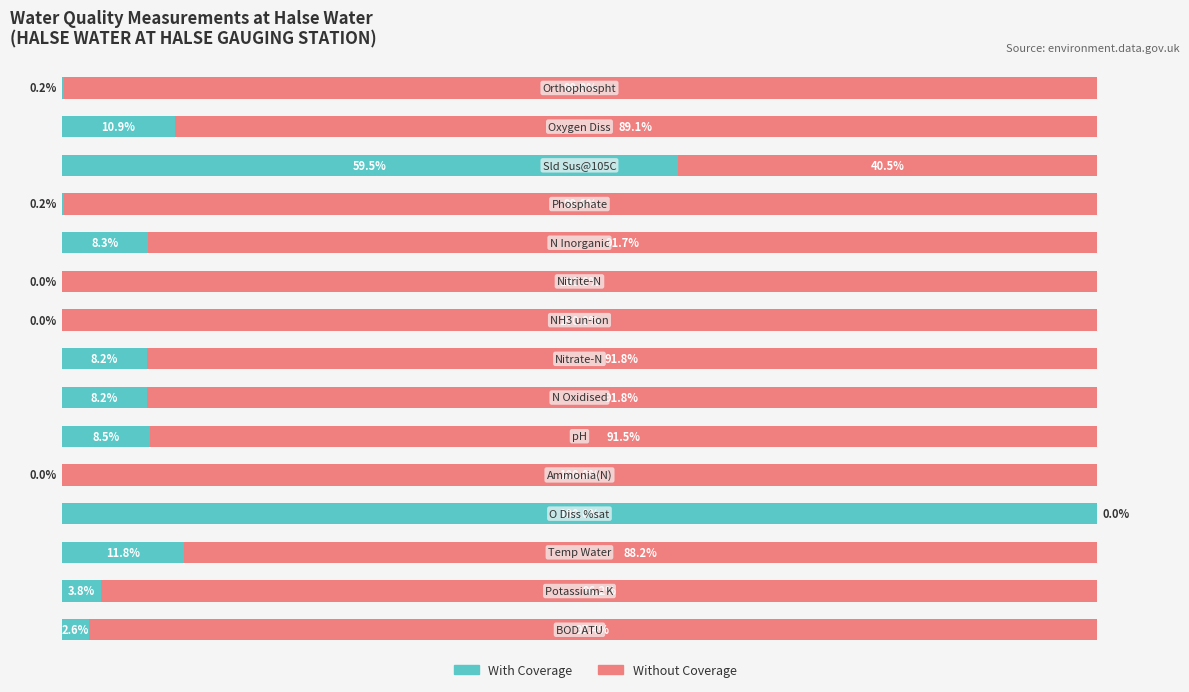

What is the value of the With Coverage bar at the 13th from the left?

59.5